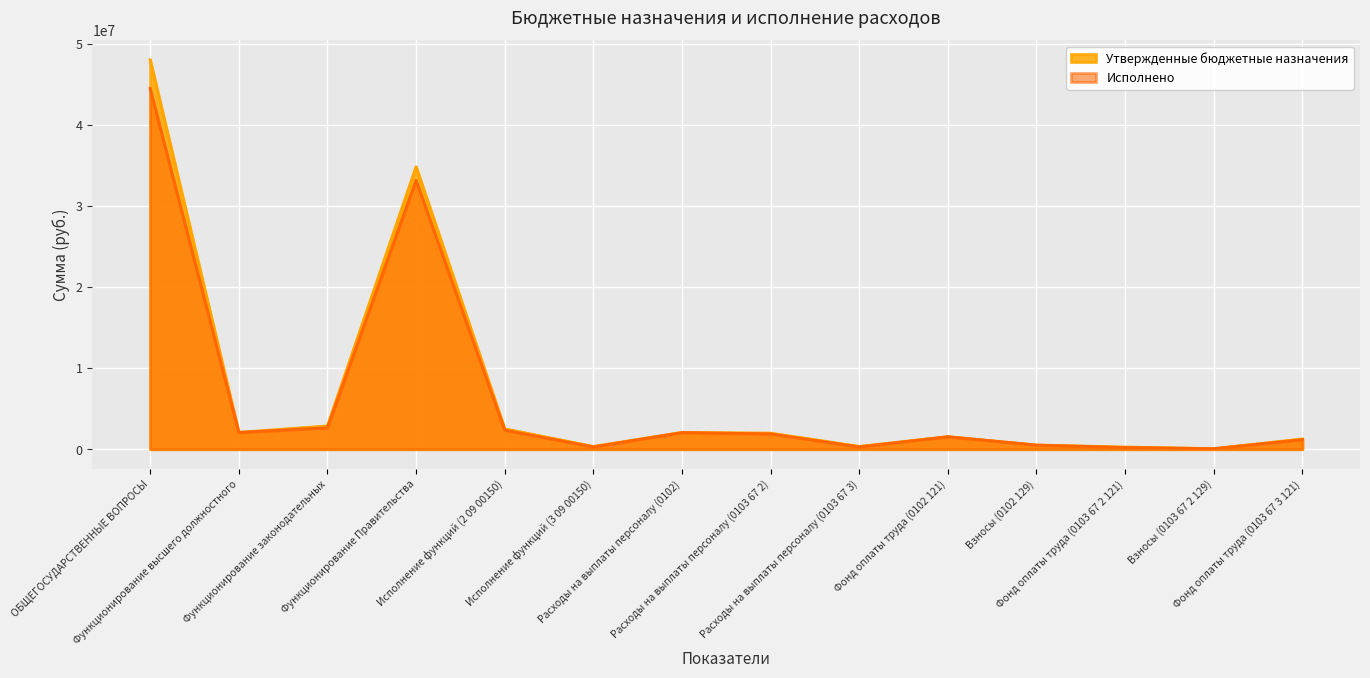

What is the difference between the maximum and minimum values in the Исполнено series?

44429633.5